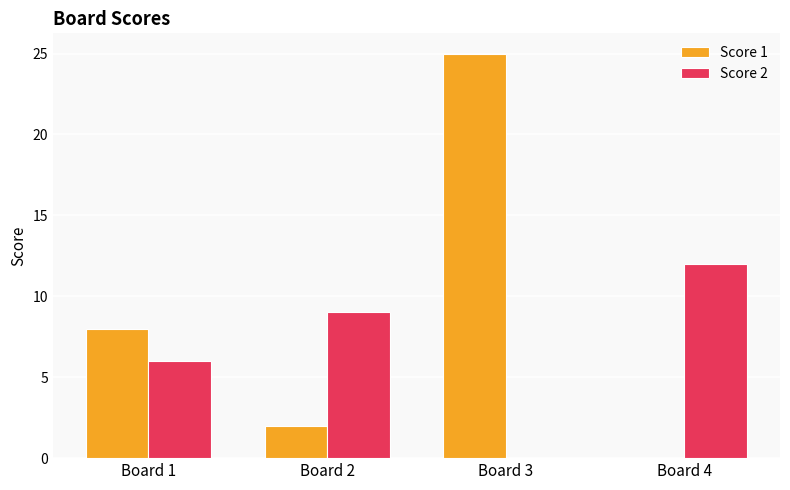

Which series has the largest total across all categories?

Score 1